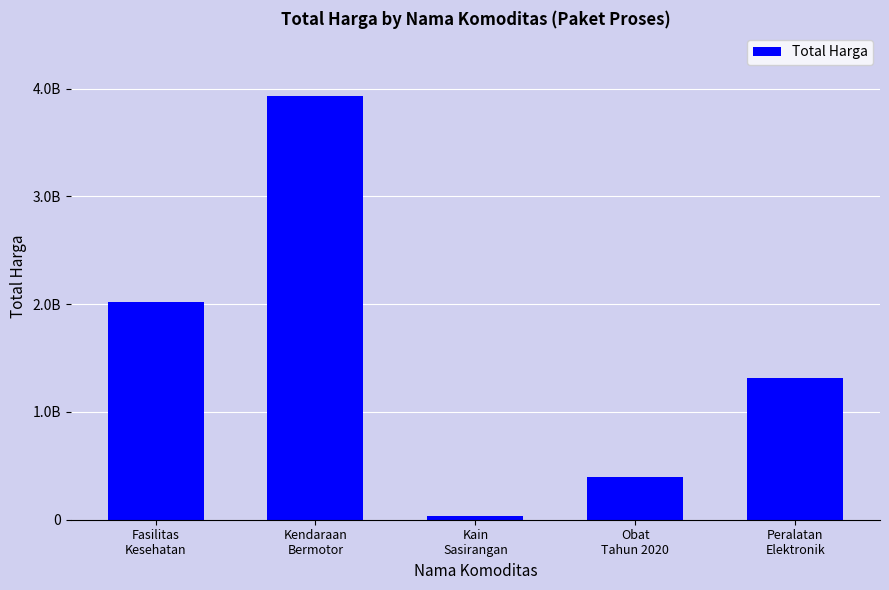

Does the chart contain any negative values?

No